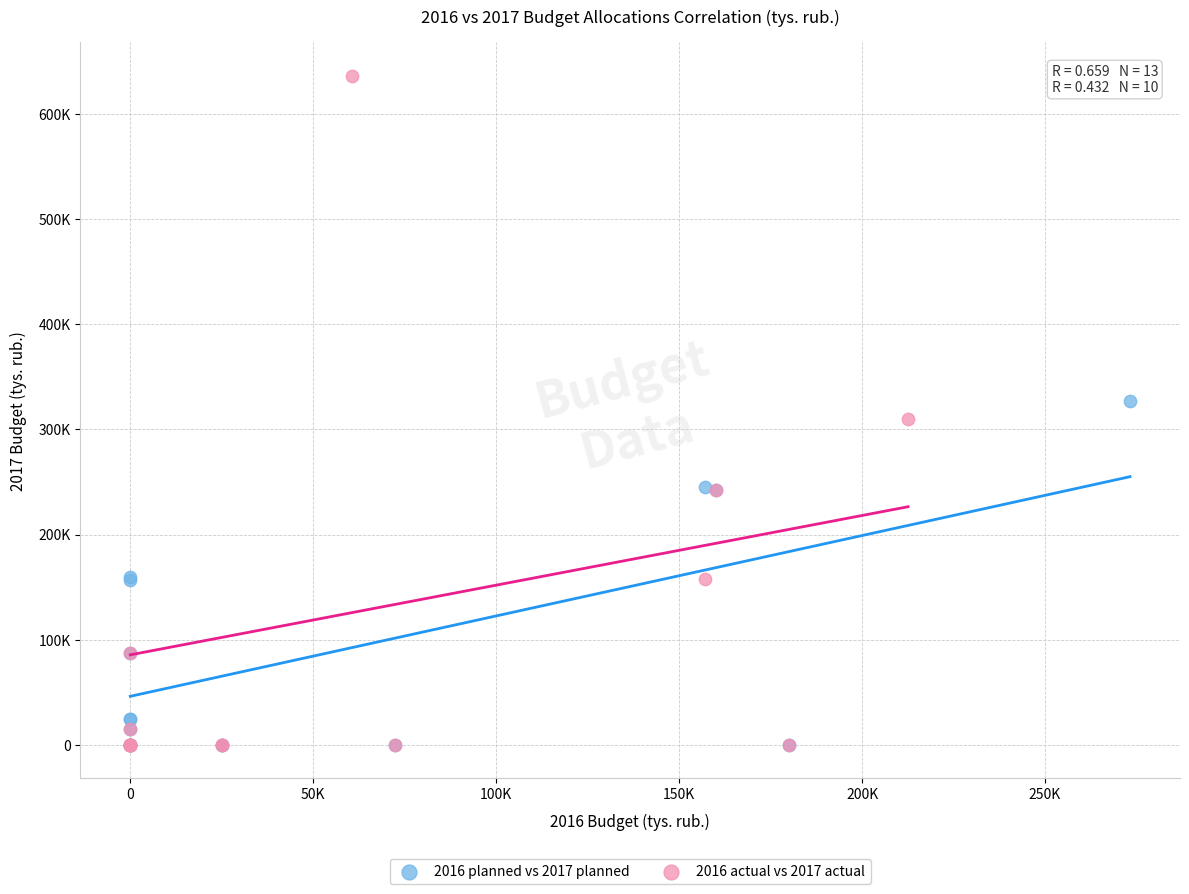

Which series reaches the maximum Y coordinate?

2016 actual vs 2017 actual